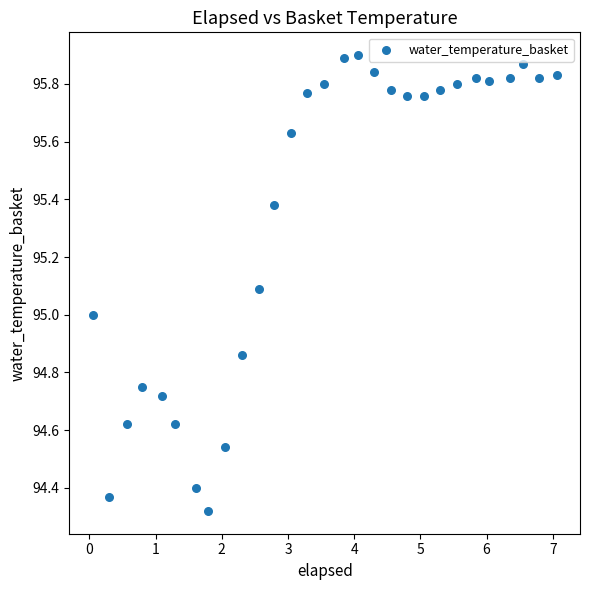

What is the range of Y values (max minus min)?

1.6